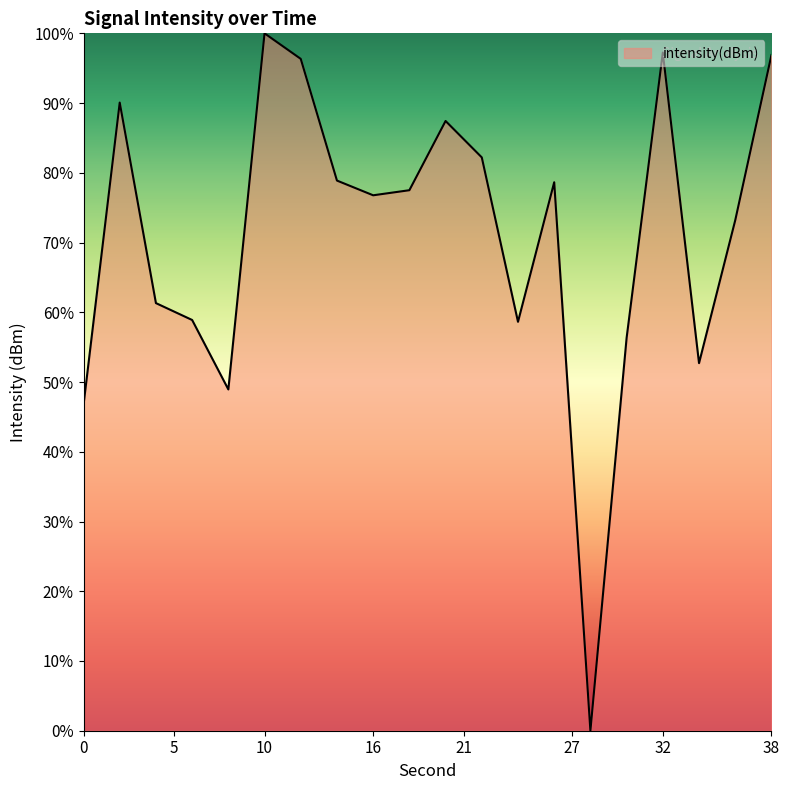

What is the maximum value shown in the chart?

100.0